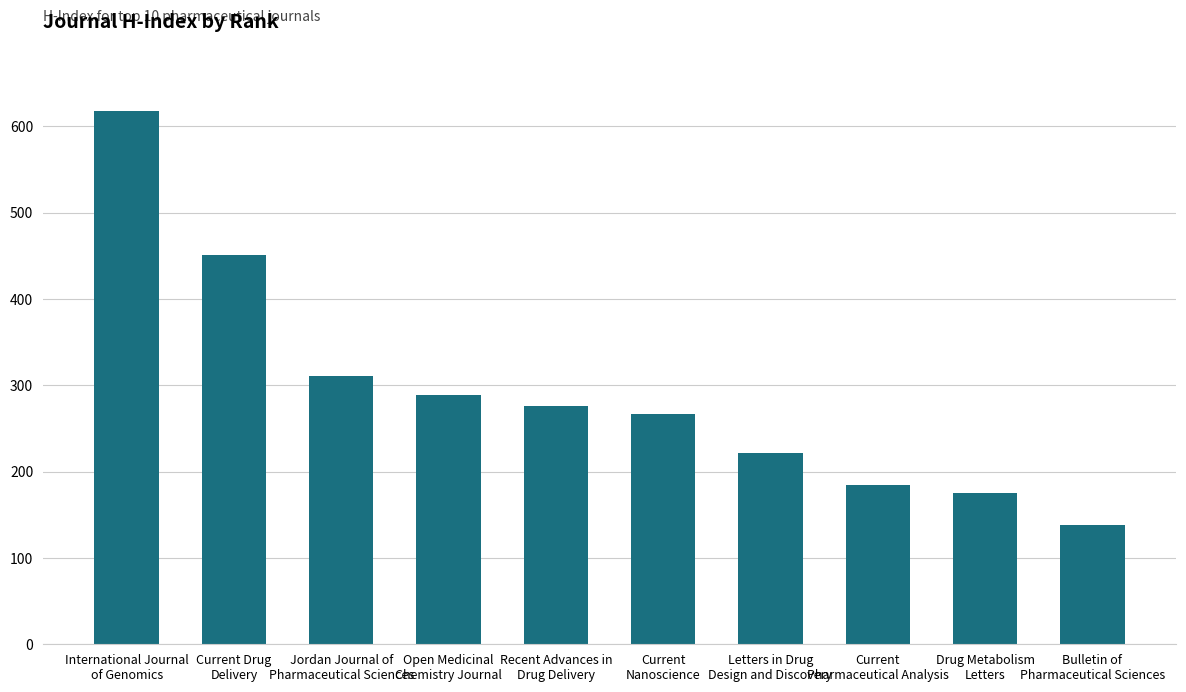

What is the value of the 9th bar from the left?

175